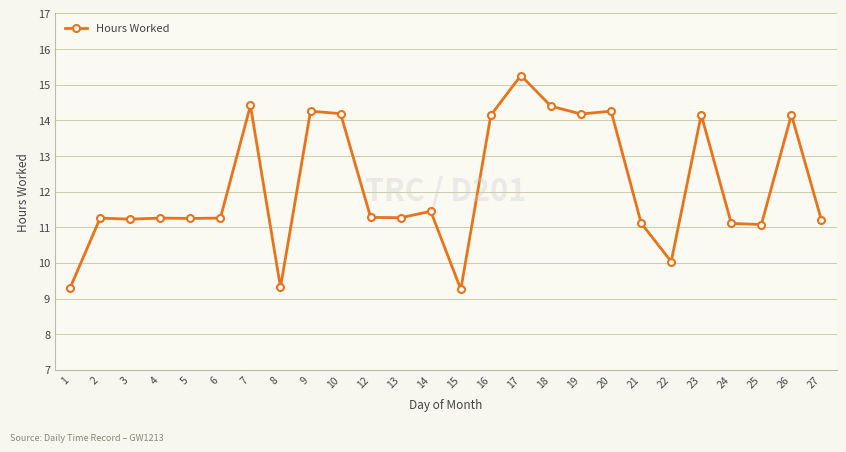

What is the change in value from 6 to 17?

+4.0